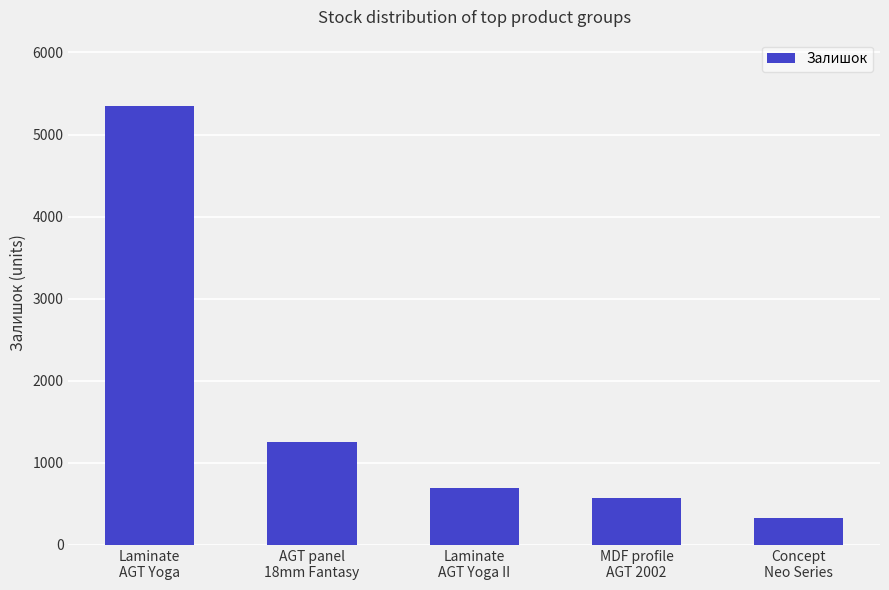

At which category does the chart reach its peak across all series?

Laminate
AGT Yoga